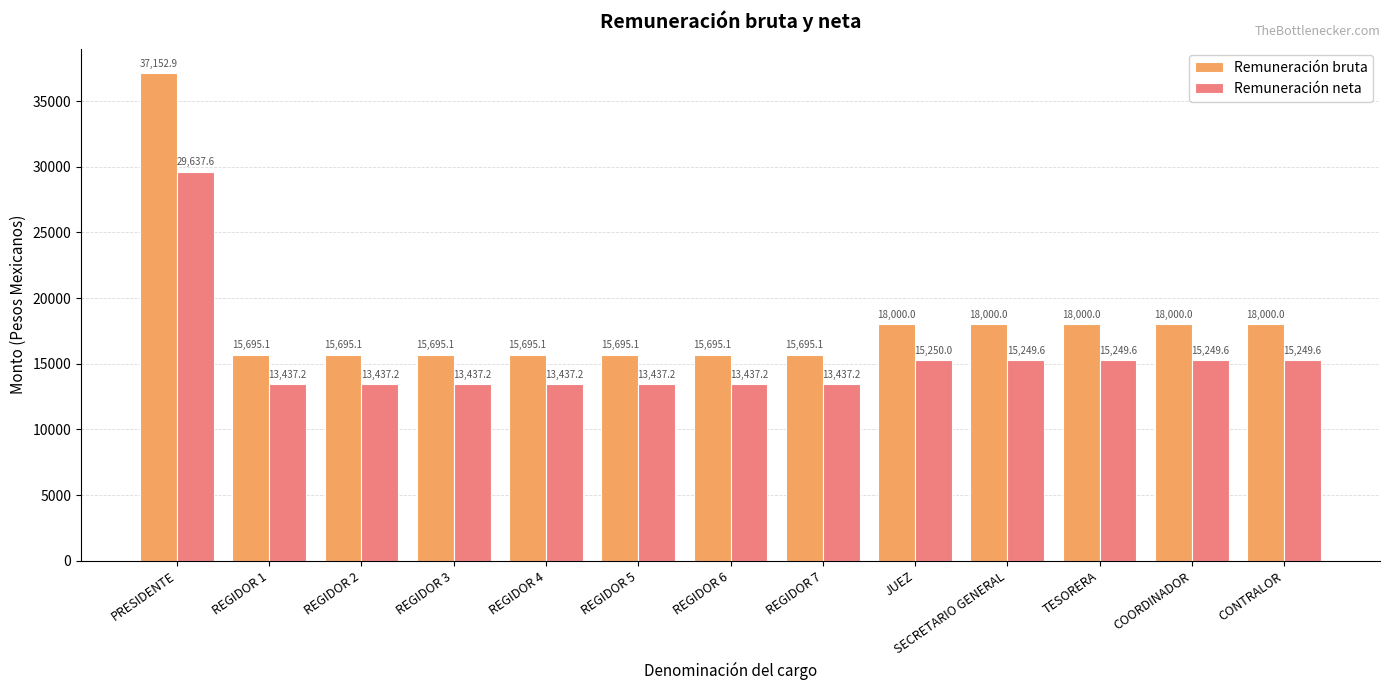

How many bars are there in total?

26